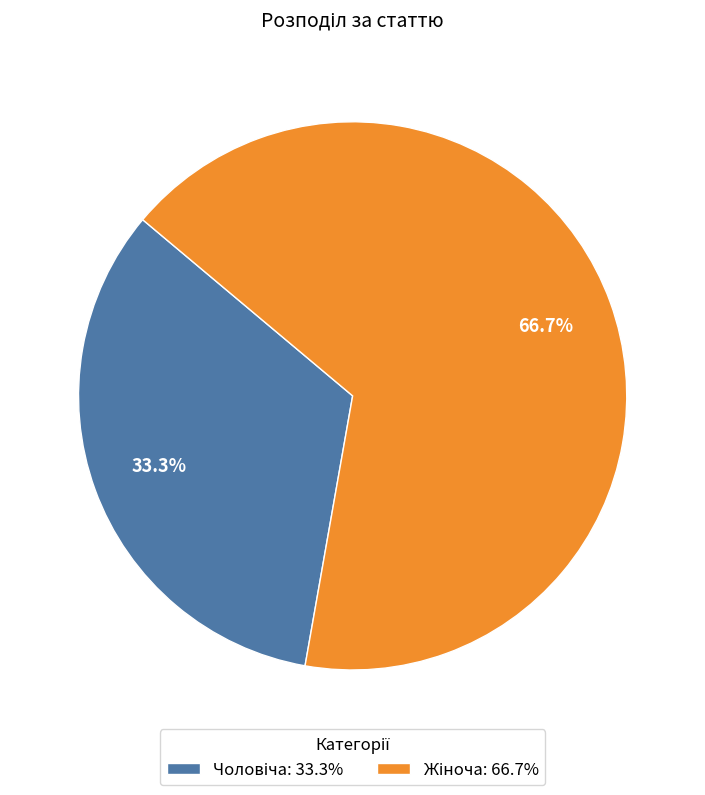

Is there any slice that represents more than half of the pie?

Yes